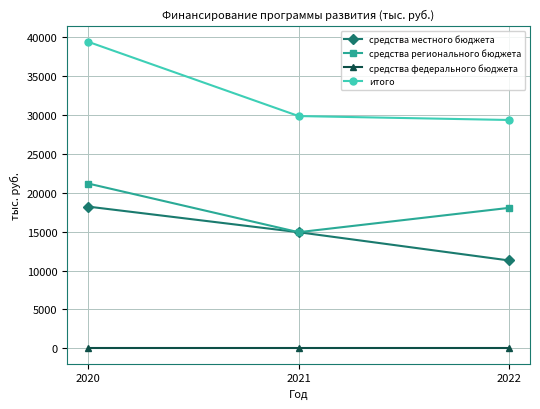

What is the spread (max minus min) of values at 2020?

39441.8